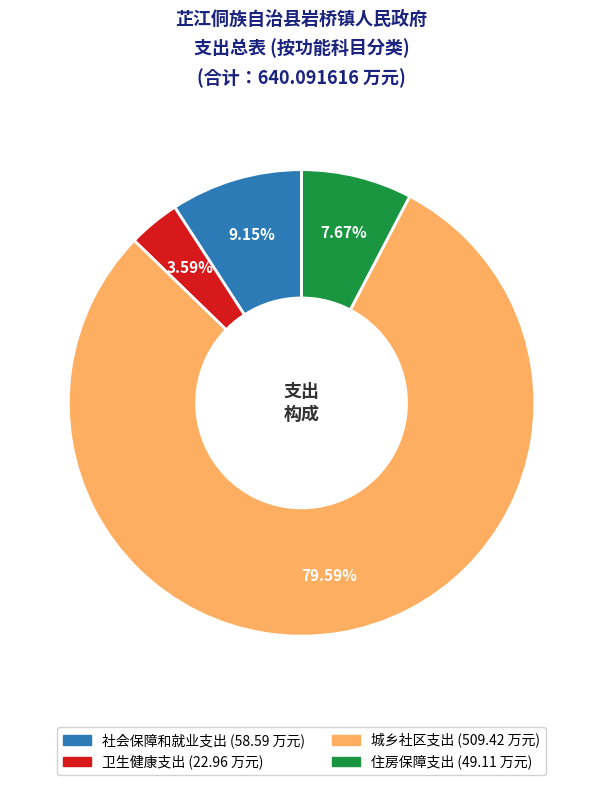

The 卫生健康支出 slice represents 4% of the pie. True or false?

True